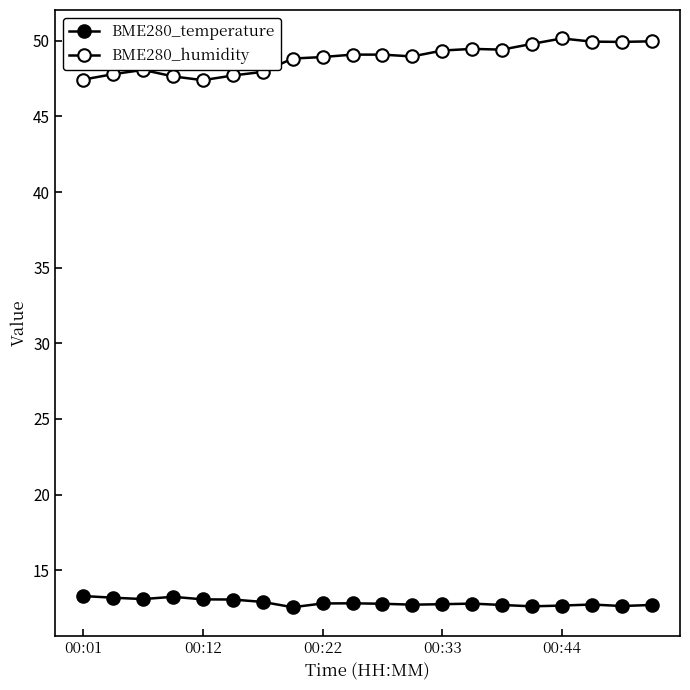

What is the difference between the maximum and minimum values in the BME280_humidity series?

2.8